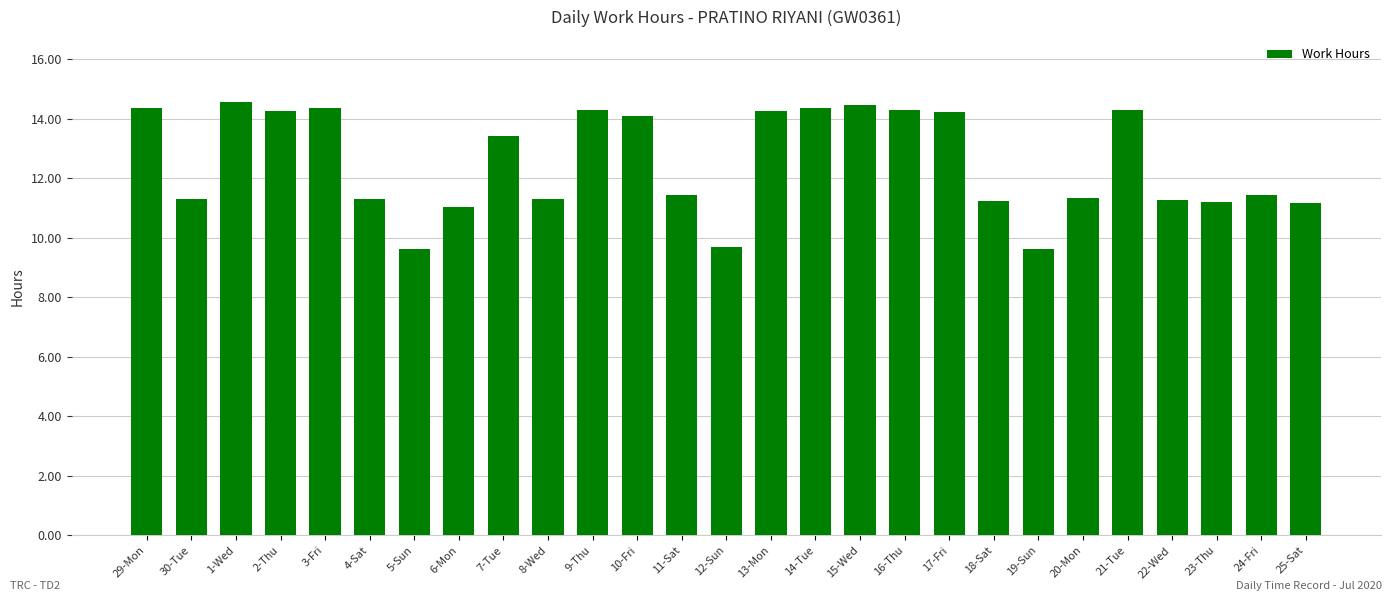

What is the ratio of the value at 16-Thu to the value at 8-Wed?

1.3